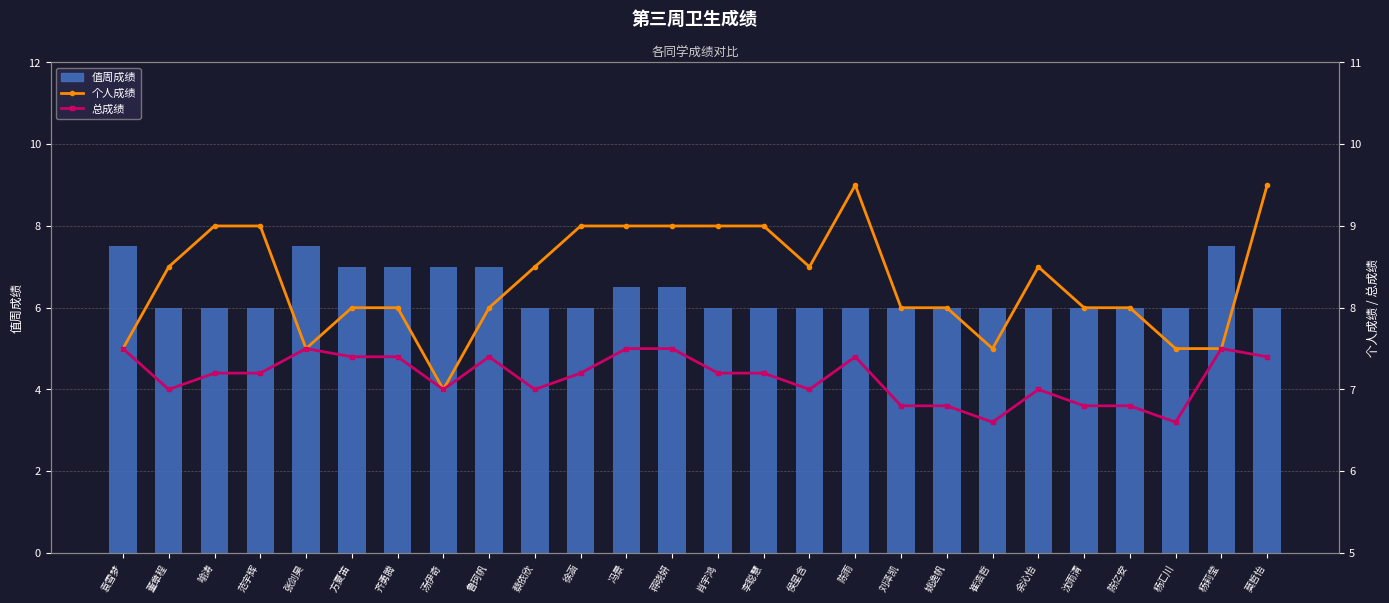

Reading left to right, what are all the values shown in this chart?

值周成绩: 袁雪梦=7.5	董章程=6.0	喻涛=6.0	范宇辉=6.0	张剑昊=7.5	方夏笛=7.0	齐勇腾=7.0	汤伊奇=7.0	鲁珂帆=7.0	蔡依欣=6.0	徐涵=6.0	冯景=6.5	蒋晓妍=6.5	肖宇鸿=6.0	李聪慧=6.0	侯星含=6.0	陈雨=6.0	刘泽凯=6.0	姚逸帆=6.0	崔浩哲=6.0	余沁怡=6.0	沈雨清=6.0	陈亿安=6.0	杨汇川=6.0	杨莉莹=7.5	莫哲怡=6.0
个人成绩: 袁雪梦=7.5	董章程=8.5	喻涛=9.0	范宇辉=9.0	张剑昊=7.5	方夏笛=8.0	齐勇腾=8.0	汤伊奇=7.0	鲁珂帆=8.0	蔡依欣=8.5	徐涵=9.0	冯景=9.0	蒋晓妍=9.0	肖宇鸿=9.0	李聪慧=9.0	侯星含=8.5	陈雨=9.5	刘泽凯=8.0	姚逸帆=8.0	崔浩哲=7.5	余沁怡=8.5	沈雨清=8.0	陈亿安=8.0	杨汇川=7.5	杨莉莹=7.5	莫哲怡=9.5
总成绩: 袁雪梦=7.5	董章程=7.0	喻涛=7.2	范宇辉=7.2	张剑昊=7.5	方夏笛=7.4	齐勇腾=7.4	汤伊奇=7.0	鲁珂帆=7.4	蔡依欣=7.0	徐涵=7.2	冯景=7.5	蒋晓妍=7.5	肖宇鸿=7.2	李聪慧=7.2	侯星含=7.0	陈雨=7.4	刘泽凯=6.8	姚逸帆=6.8	崔浩哲=6.6	余沁怡=7.0	沈雨清=6.8	陈亿安=6.8	杨汇川=6.6	杨莉莹=7.5	莫哲怡=7.4